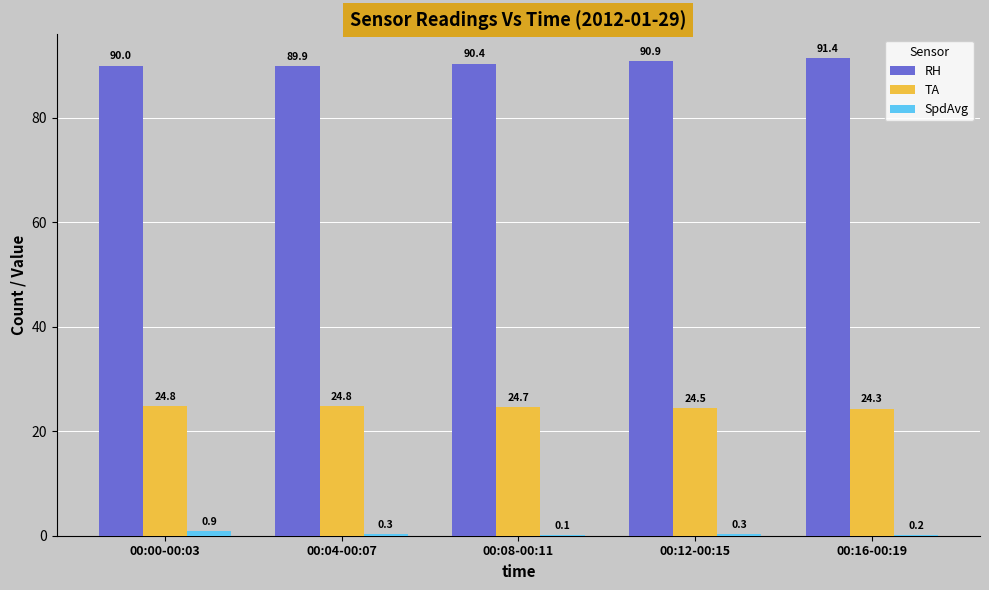

Between 00:00-00:03 and 00:12-00:15, which series saw the biggest shift?

RH